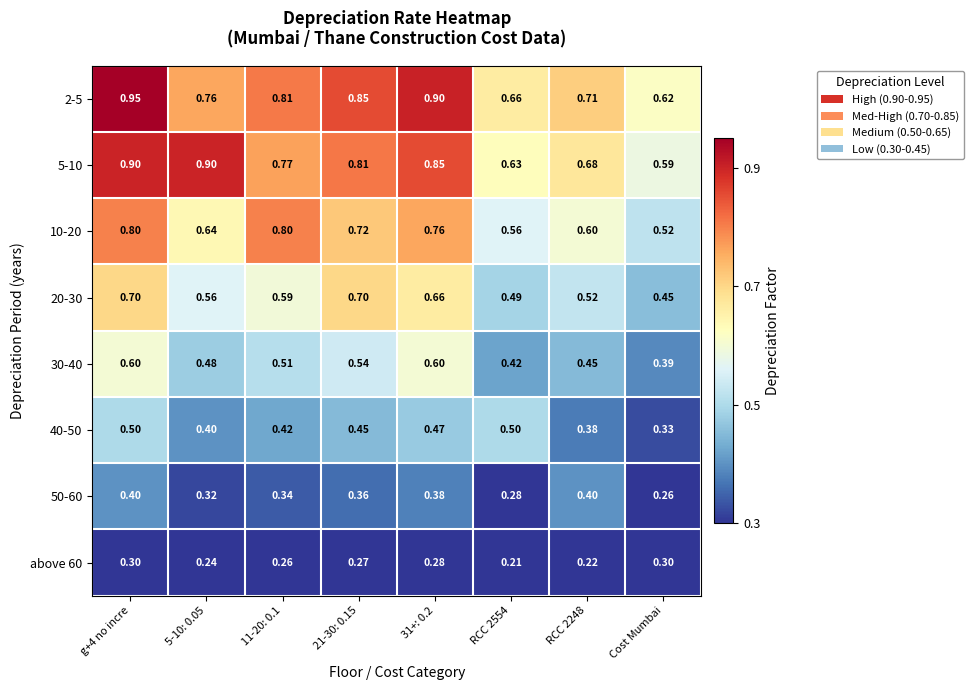

What is the total value across all series at 21-30: 0.15?

4.7